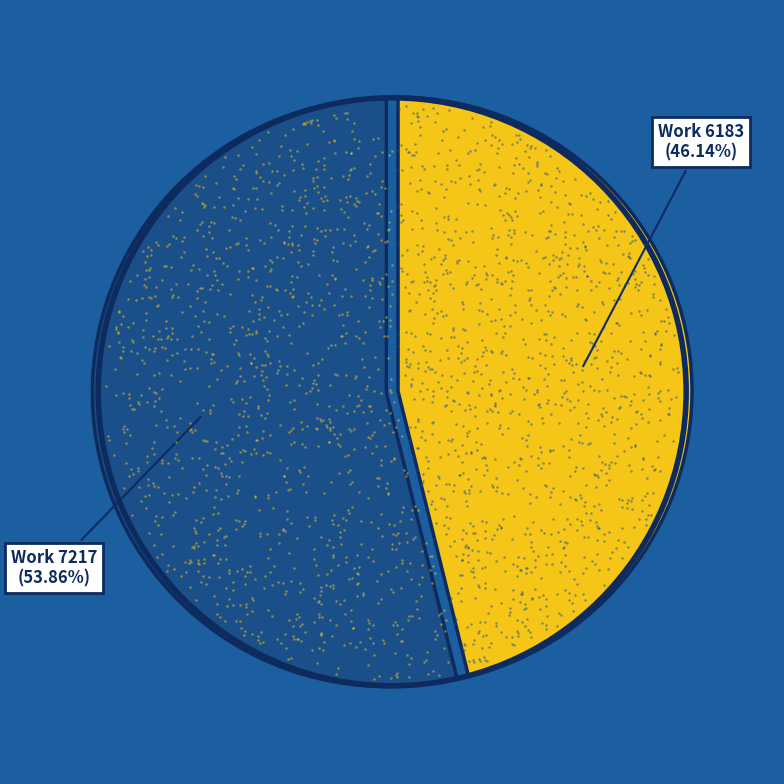

What portion of the pie excludes Work 7217?

46.1%